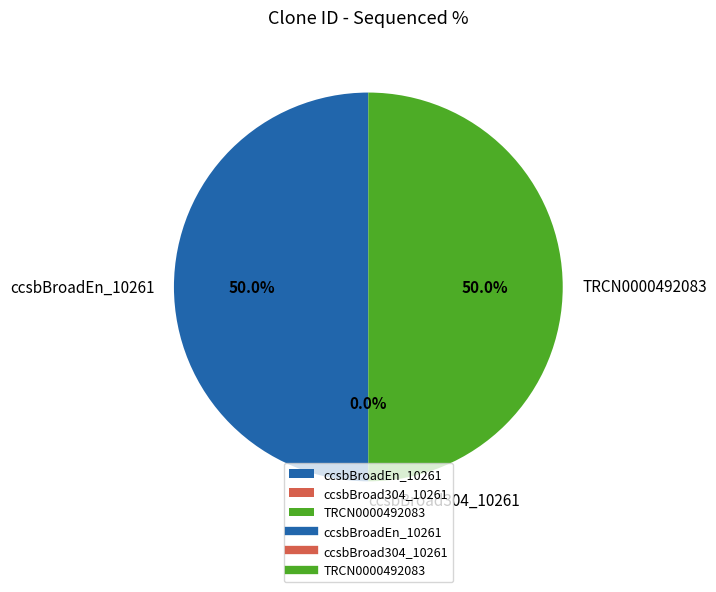

Is there a majority slice in this chart?

No